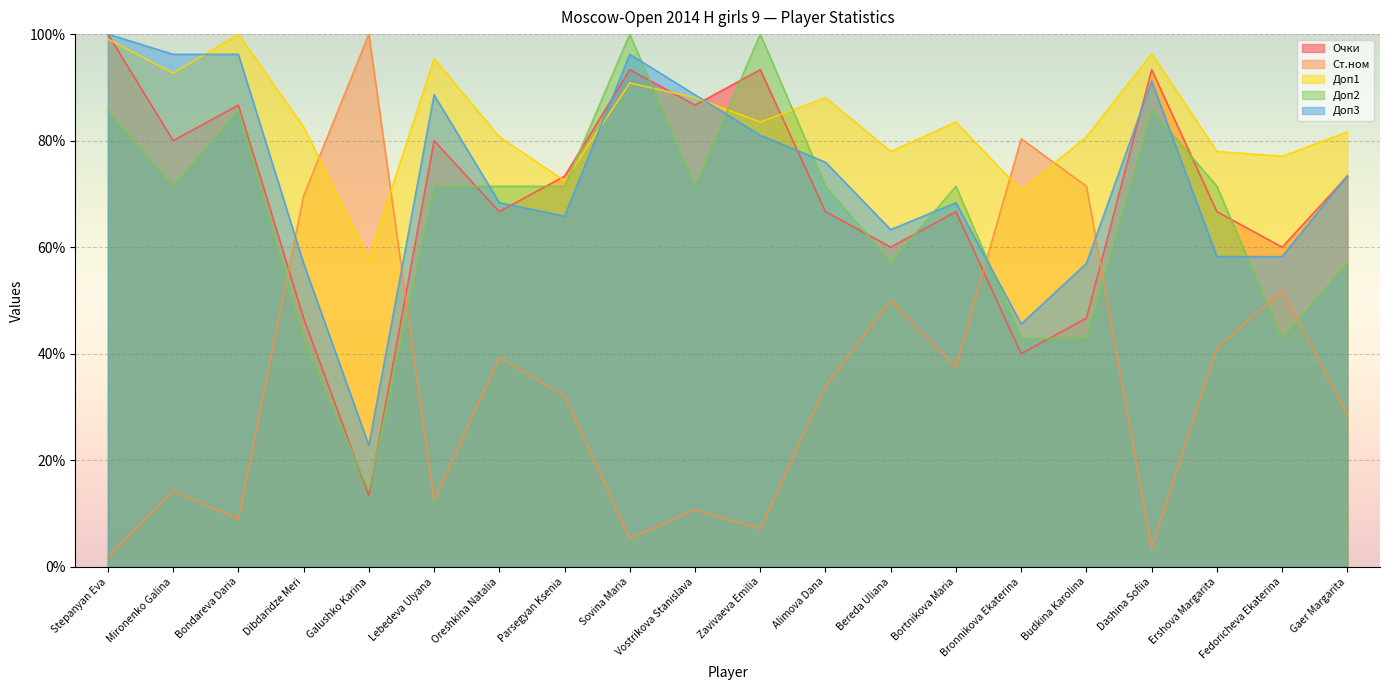

Between Zavivaeva Emilia and Oreshkina Natalia, which is larger?

Zavivaeva Emilia